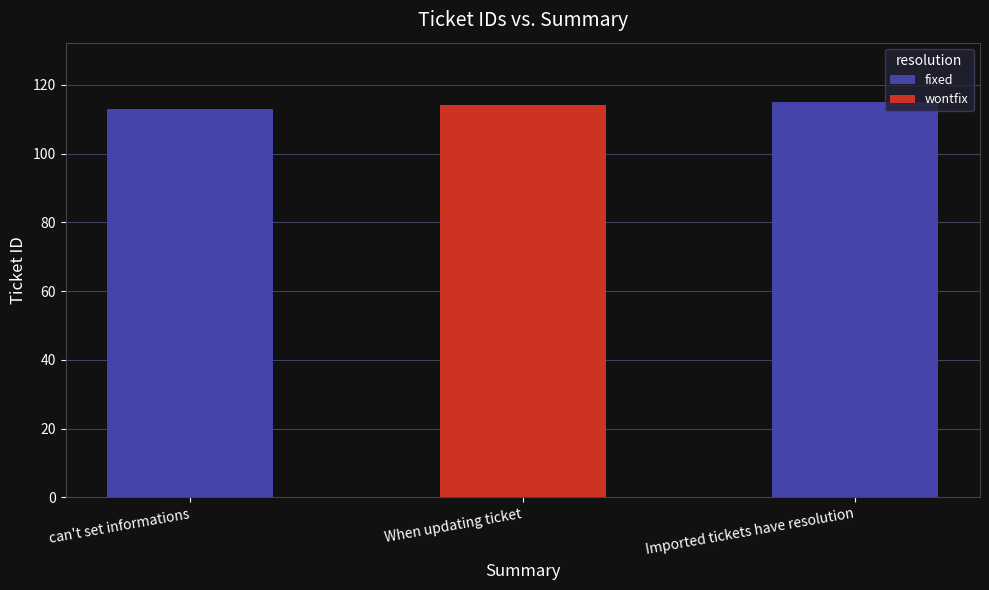

Approximately how many times larger is the value at can't set informations compared to Imported tickets have resolution?

1.0